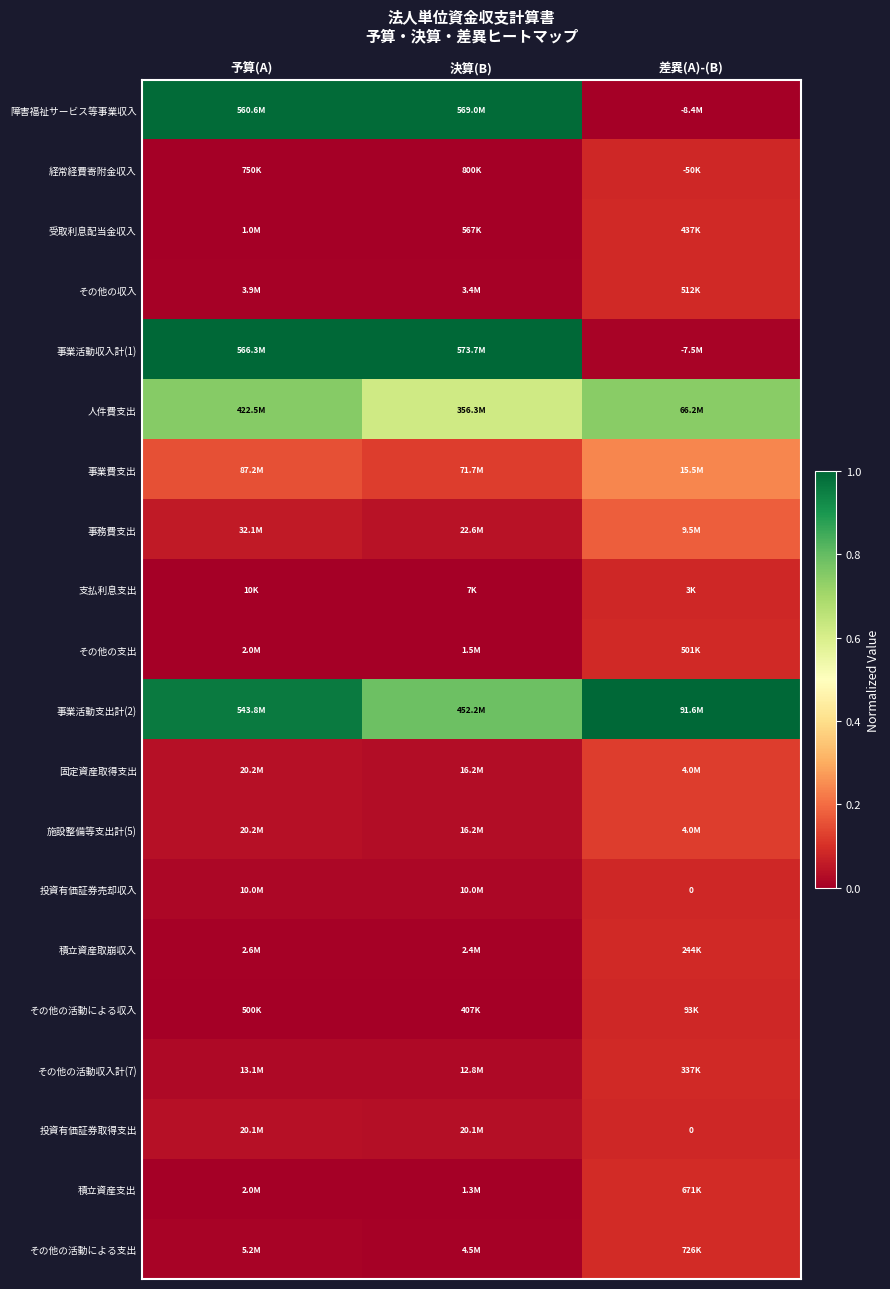

Is it true that その他の支出 equals 0.0 at 差異(A)-(B)?

False